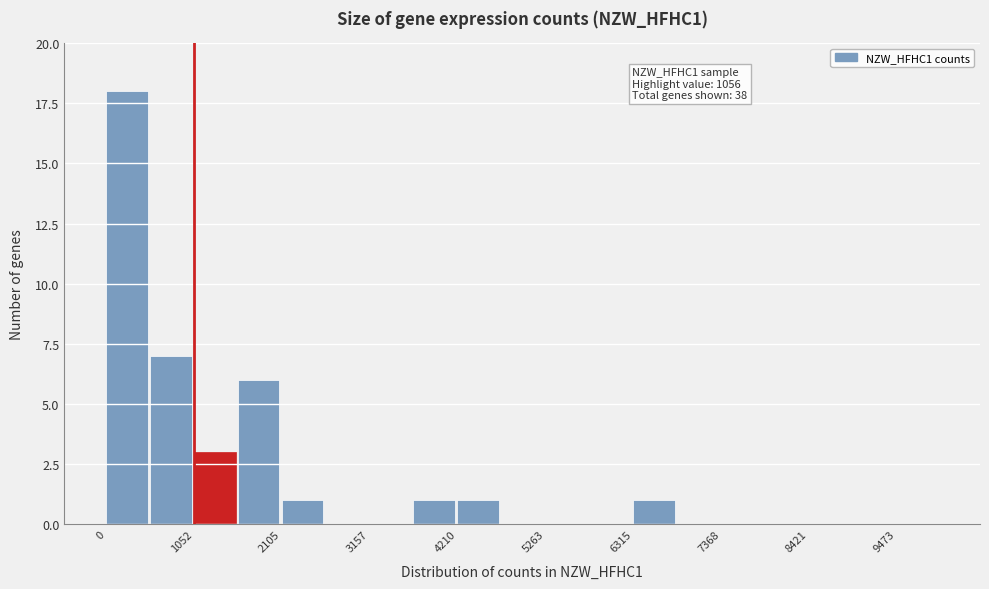

Around what value on the x-axis is the tallest bar? Give the approximate position of its centre, as read against the axis.

200